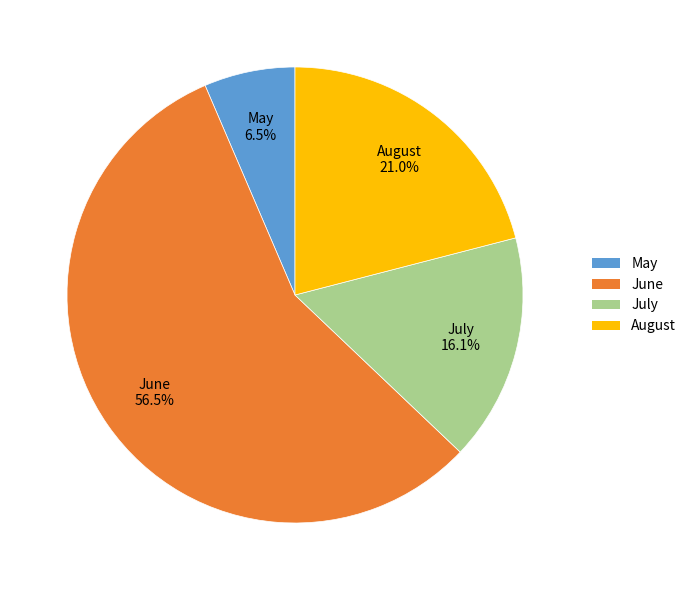

Do August and July together represent more than half of the pie?

No